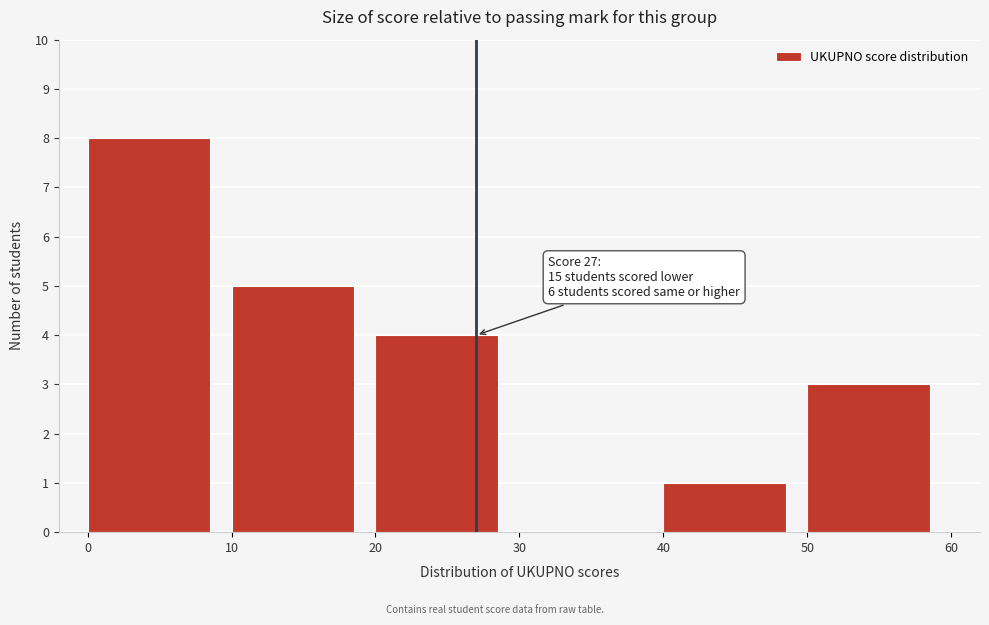

Over which range of the x-axis is the bar tallest?

0 to 10